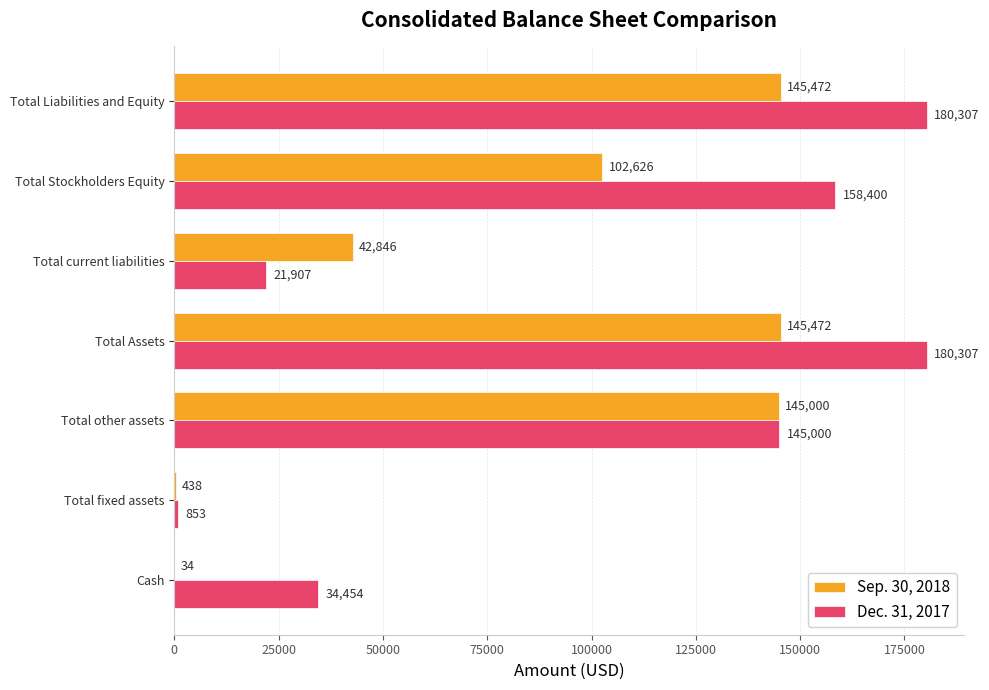

Is the value of Sep. 30, 2018 at Cash greater than the value of Dec. 31, 2017 at Cash?

No